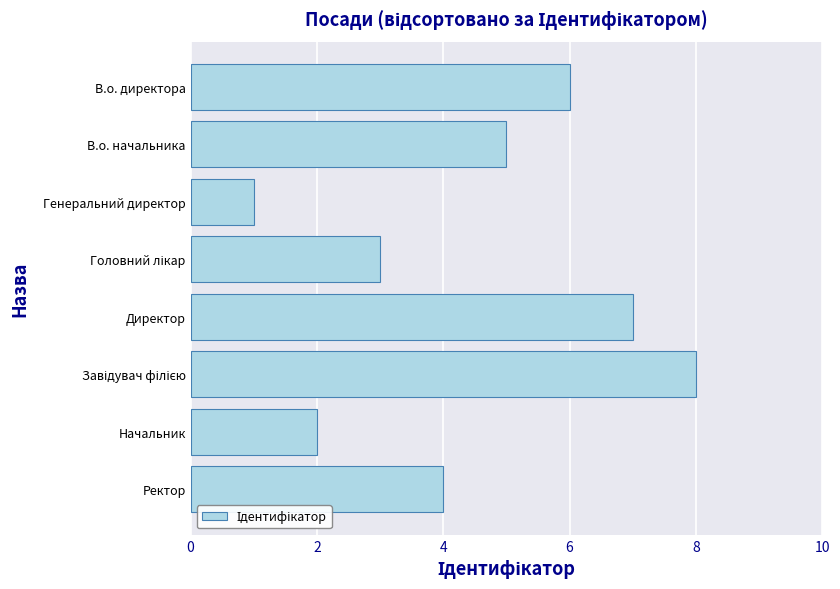

True or false: the data shows 7 at В.о. начальника.

False